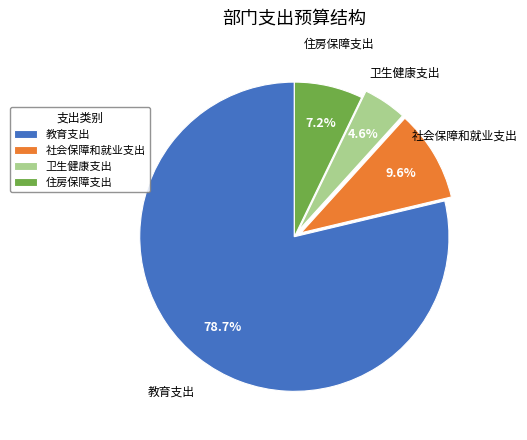

Rank the categories by value from lowest to highest.

卫生健康支出, 住房保障支出, 社会保障和就业支出, 教育支出